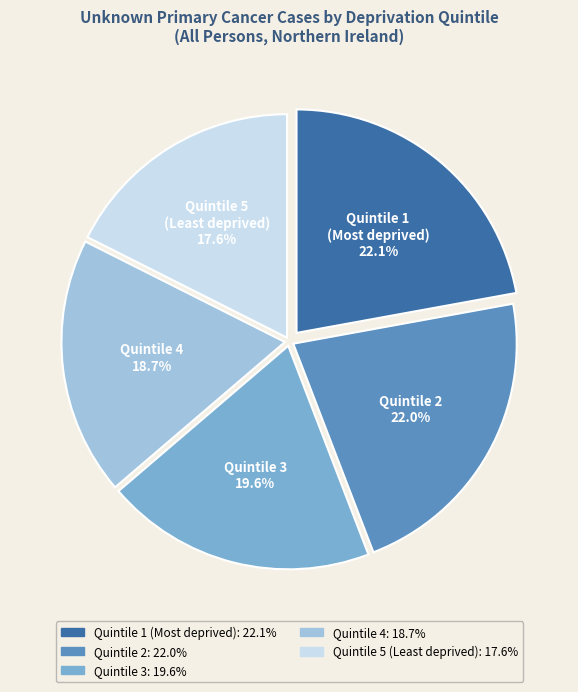

Which category has the smallest portion of the pie?

Quintile 5 (Least deprived)